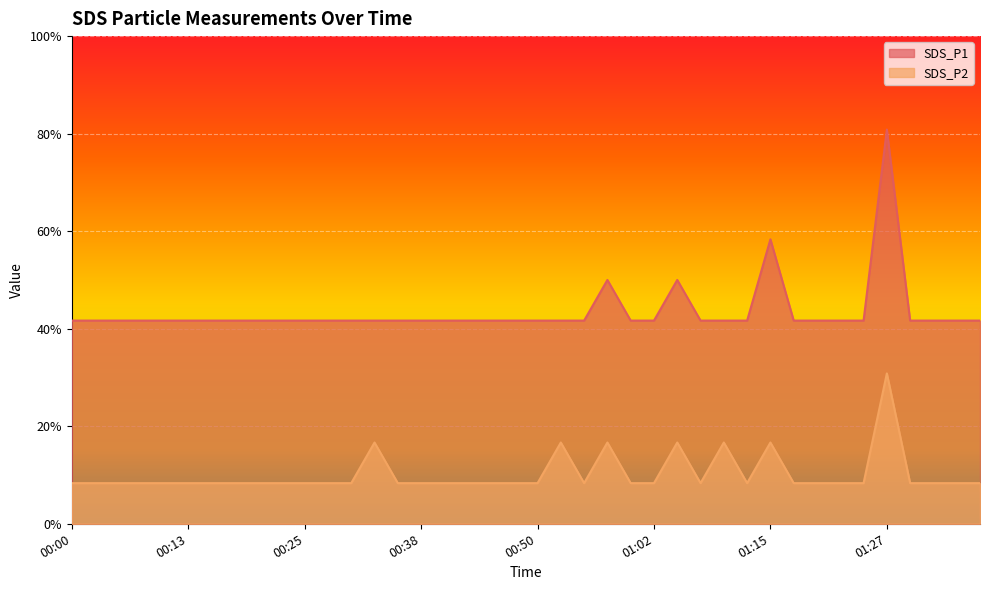

Rank the series by their average value, from lowest to highest.

SDS_P2, SDS_P1